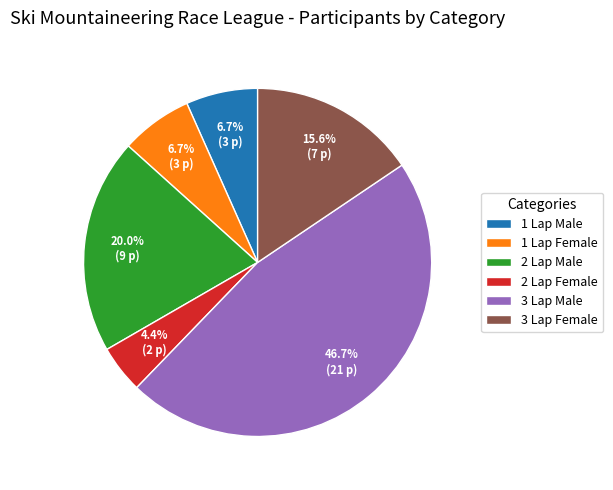

To the nearest percent, what is the difference between the 3 Lap Female and 3 Lap Male slice percentages?

31%